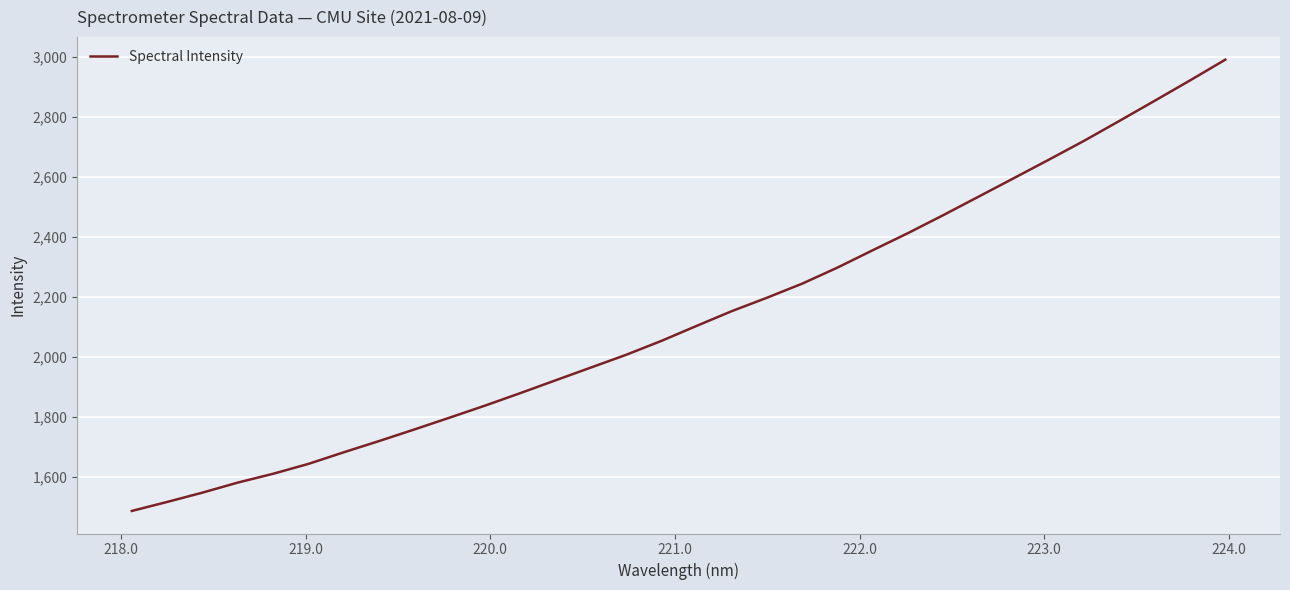

What is the greatest value displayed?

2991.3